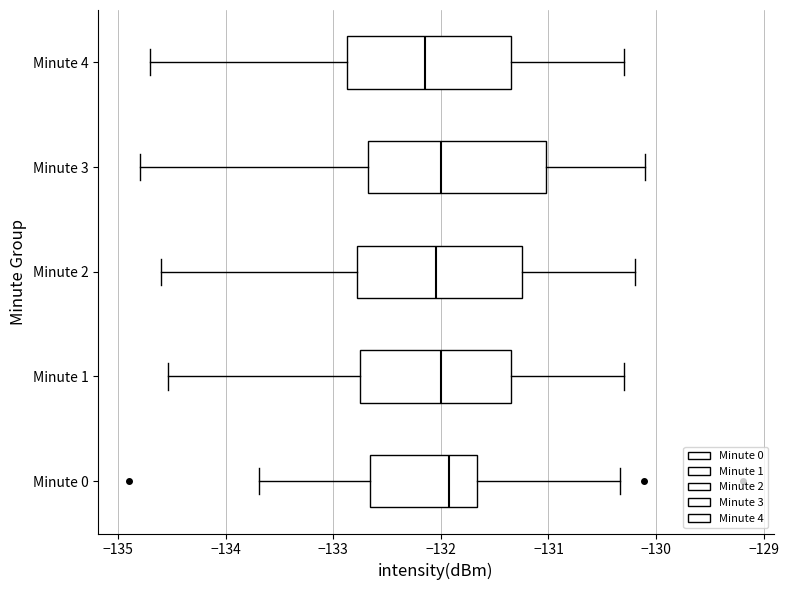

Where does the median line of the box for Minute 1 sit on the x-axis? The values are not printed on the chart, so give them approximately, as read against the axis.

-132.0